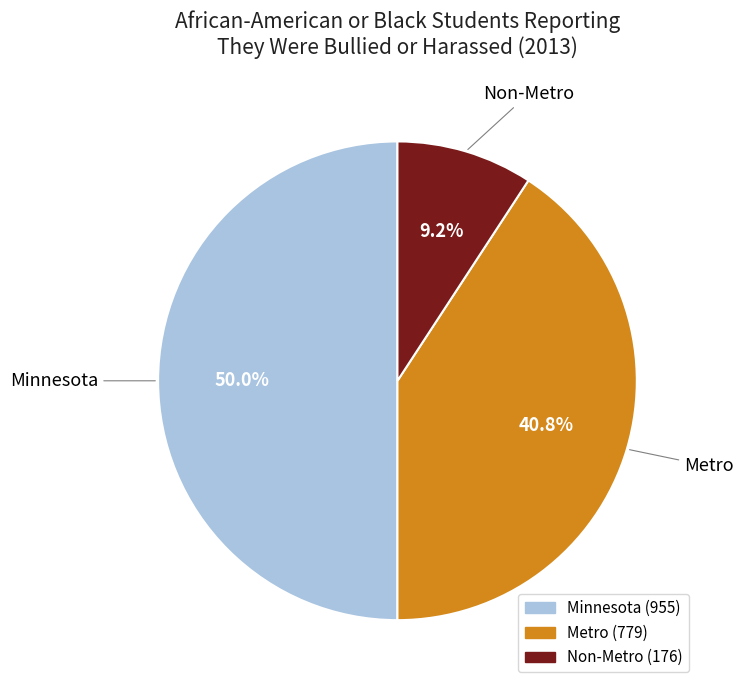

To the nearest percent, what is the average slice percentage?

33%